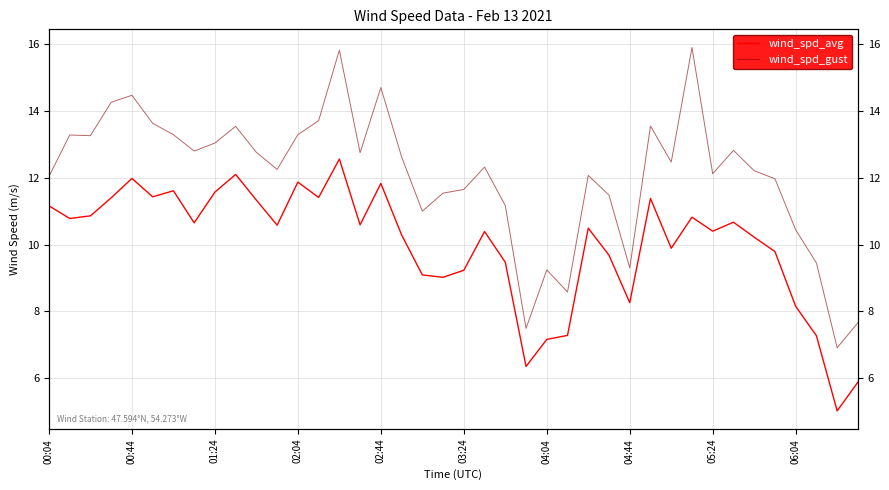

Reading right to left, what are all the values shown in this chart?

wind_spd_avg: 5.9	5.0	7.3	8.2	9.8	10.2	10.7	10.4	10.8	9.9	11.4	8.3	9.7	10.5	7.3	7.2	6.3	9.5	10.4	9.2	9.0	9.1	10.3	11.8	10.6	12.6	11.4	11.9	10.6	11.3	12.1	11.6	10.7	11.6	11.4	12.0	11.4	10.9	10.8	11.2
wind_spd_gust: 7.7	6.9	9.4	10.4	12.0	12.2	12.8	12.1	15.9	12.5	13.6	9.3	11.5	12.1	8.6	9.2	7.5	11.2	12.3	11.7	11.5	11.0	12.6	14.7	12.8	15.8	13.7	13.3	12.2	12.8	13.5	13.0	12.8	13.3	13.6	14.5	14.3	13.3	13.3	12.0